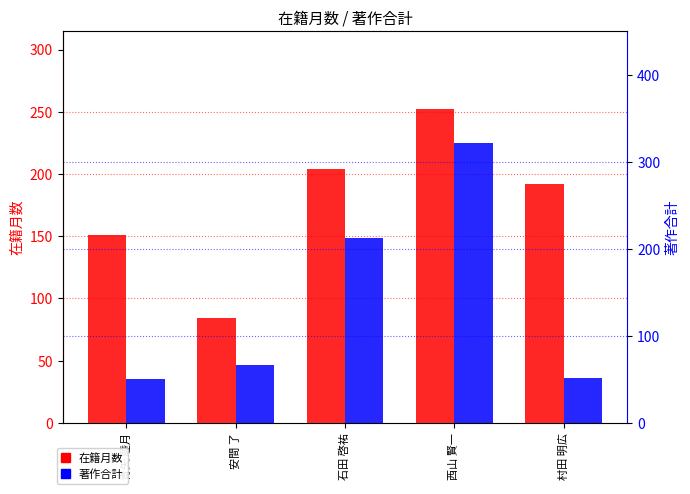

The 在籍月数 series shows 192 at 村田 明広. True or false?

True